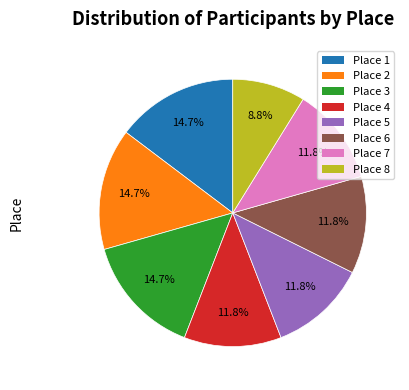

How many slices are in this pie chart?

8